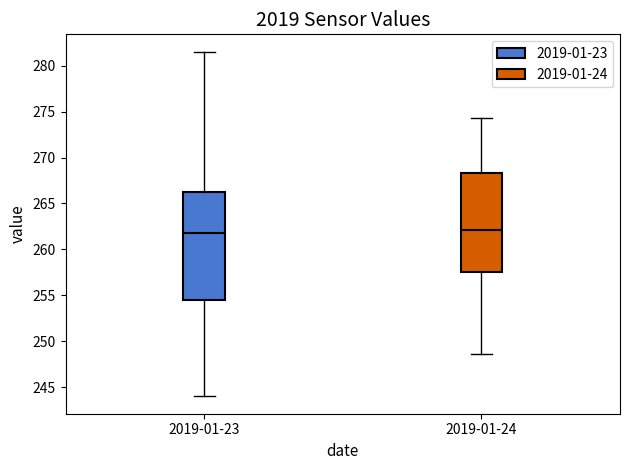

Reading left to right, read every box against the y-axis: the position of its median line, the range the box covers, and the ends of its whiskers. The values are not printed on the chart, so give them approximately, as read against the axis.

2019-01-23: median 262.0, box 254.5 to 266.0, whiskers 244.0 to 281.5
2019-01-24: median 262.0, box 257.5 to 268.5, whiskers 248.5 to 274.5